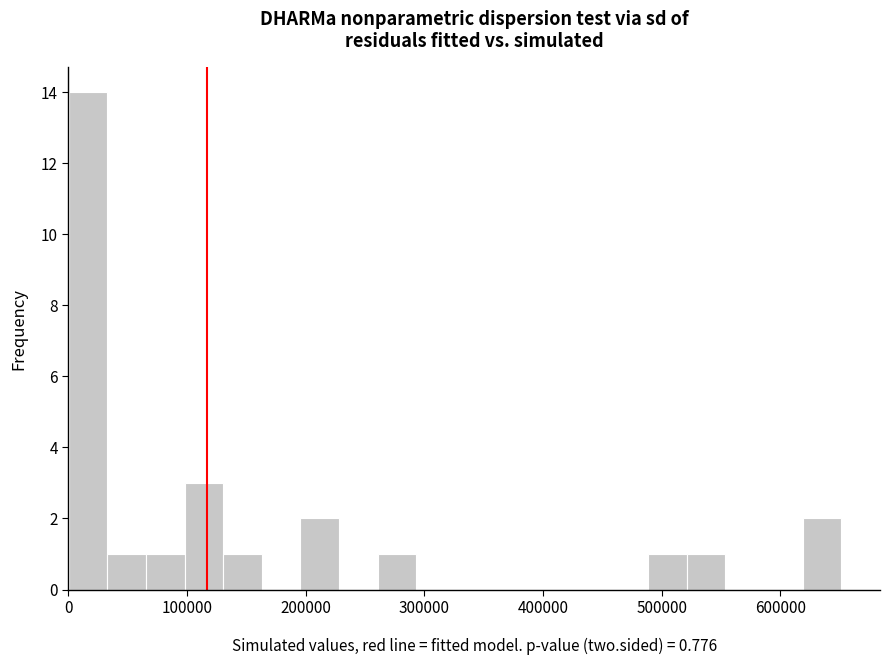

Around what value on the x-axis is the tallest bar? Give the approximate position of its centre, as read against the axis.

20000